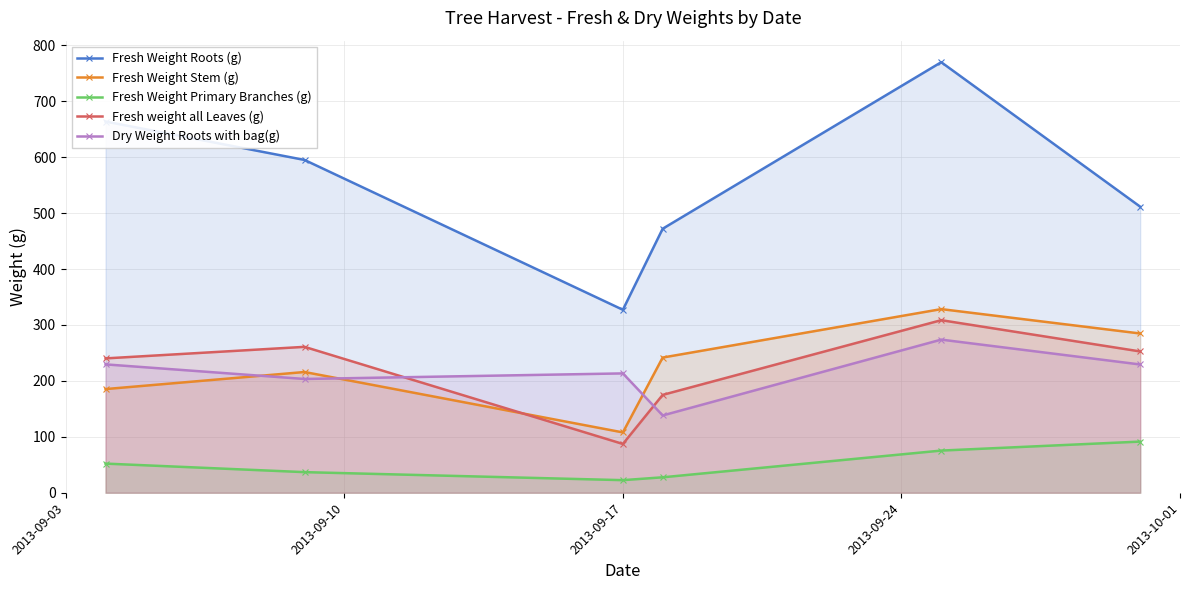

True or false: Fresh Weight Roots (g) and Dry Weight Roots with bag(g) intersect in this chart.

False